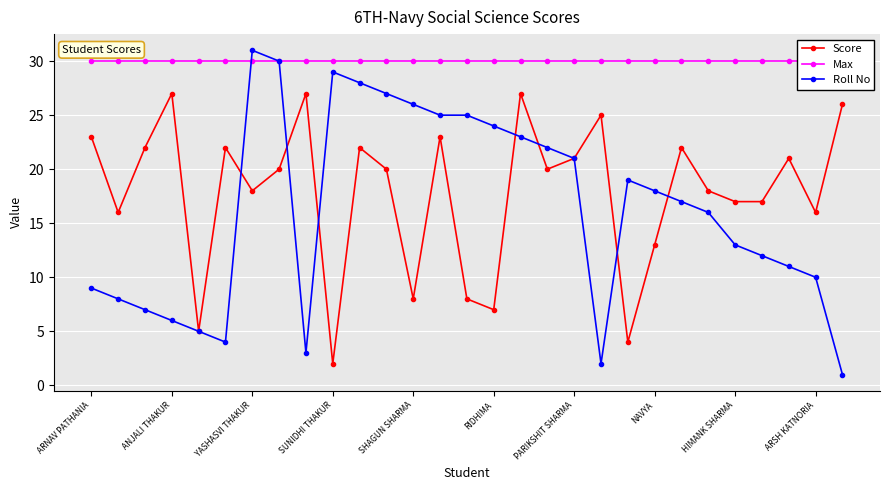

Between ARNAV PATHANIA and 26, which series saw the biggest shift?

Score